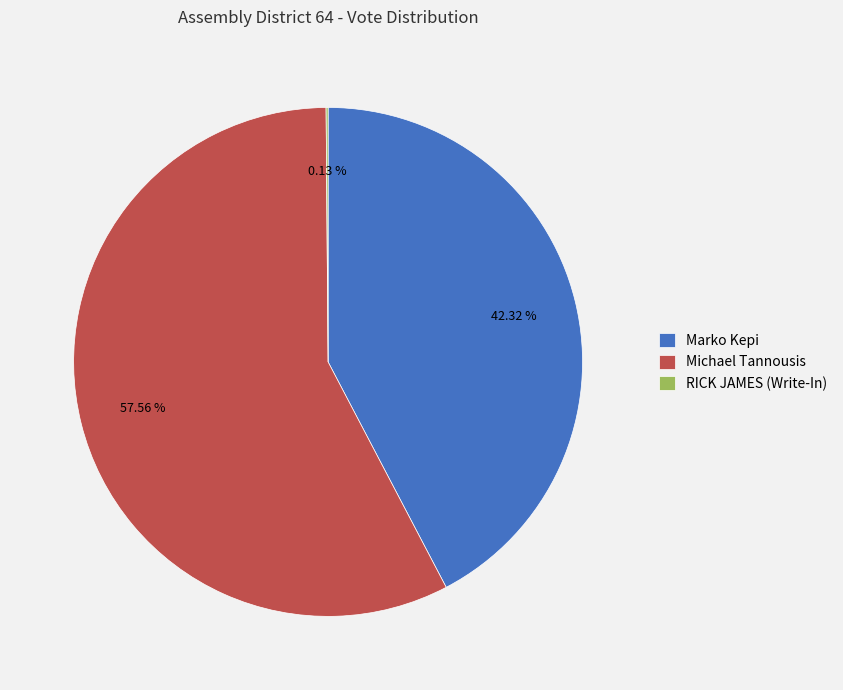

To the nearest percent, what is the difference between the largest and smallest slice percentages?

57%